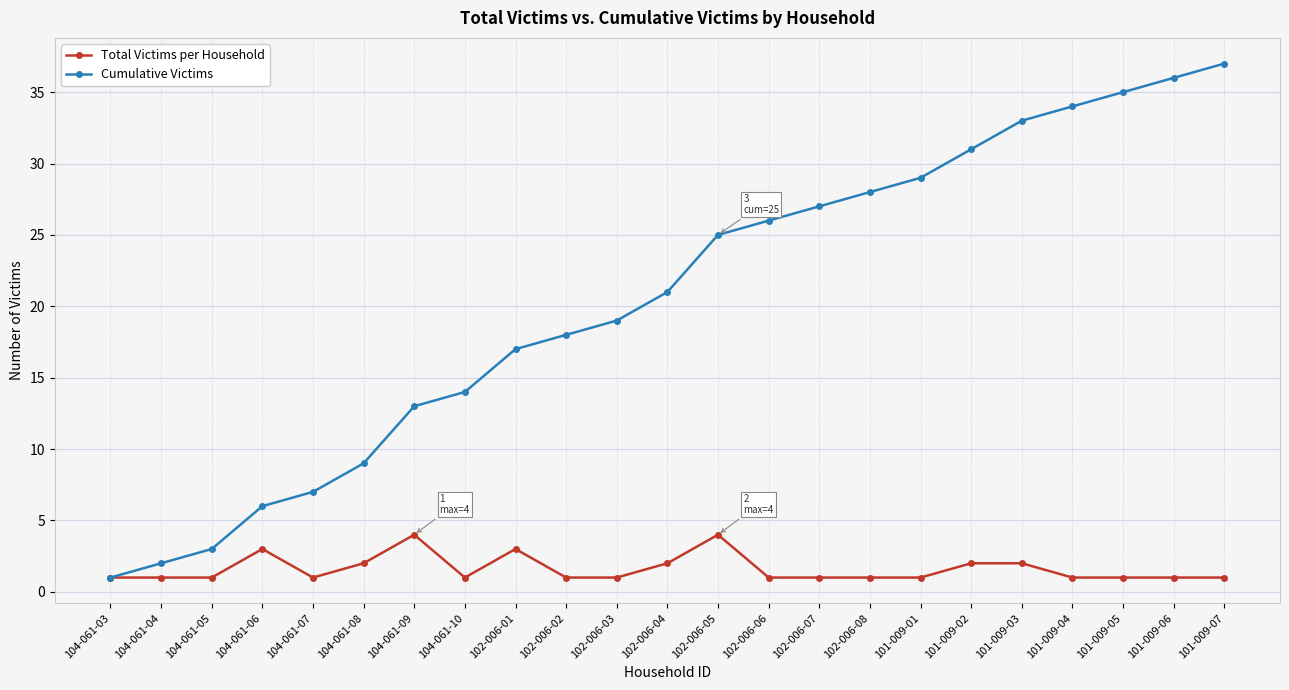

How many distinct data groups are displayed?

2